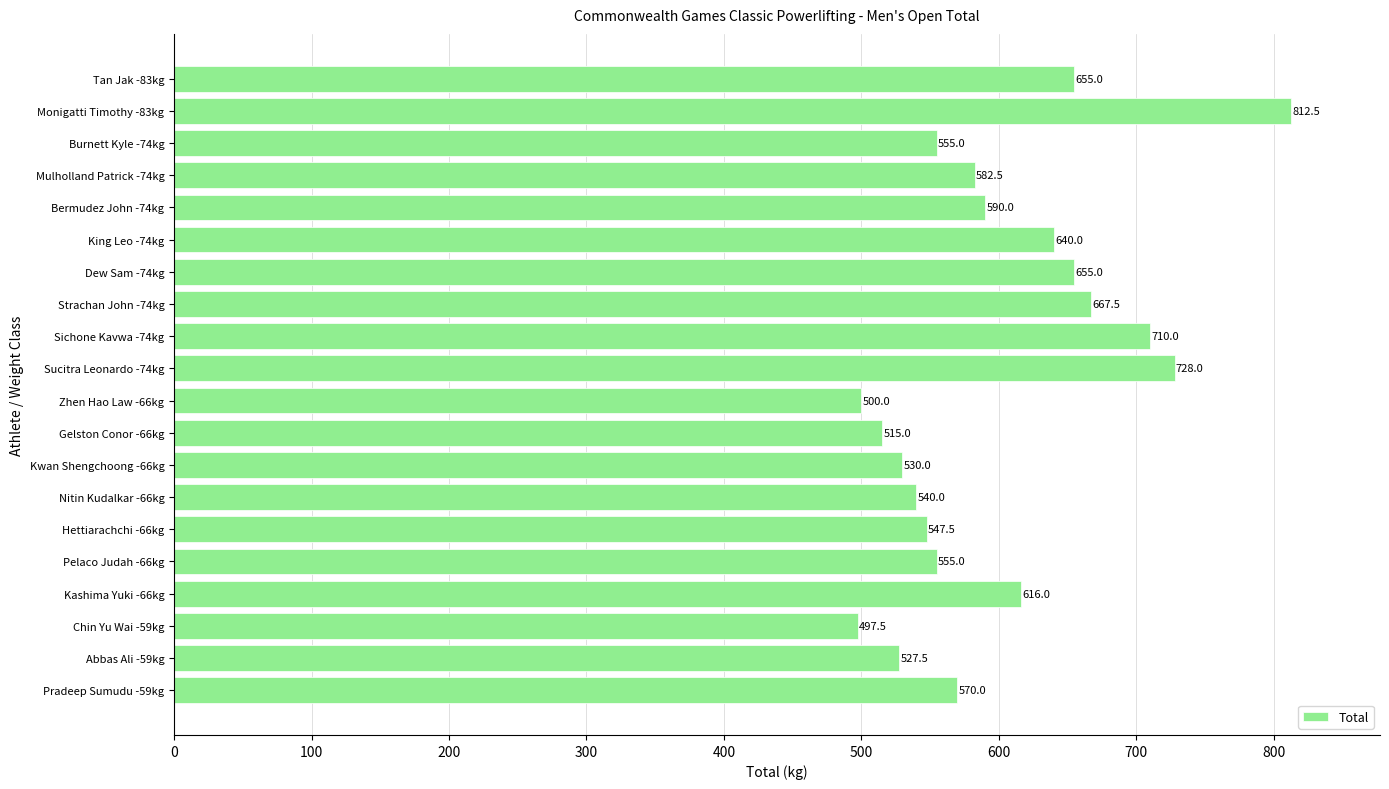

The chart shows a value of 497.5 at Chin Yu Wai -59kg. True or false?

True